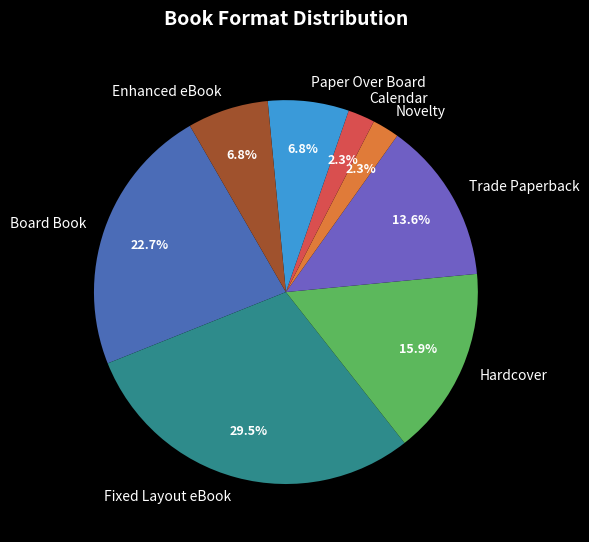

To the nearest percent, what is the difference between the largest and smallest slice percentages?

27%